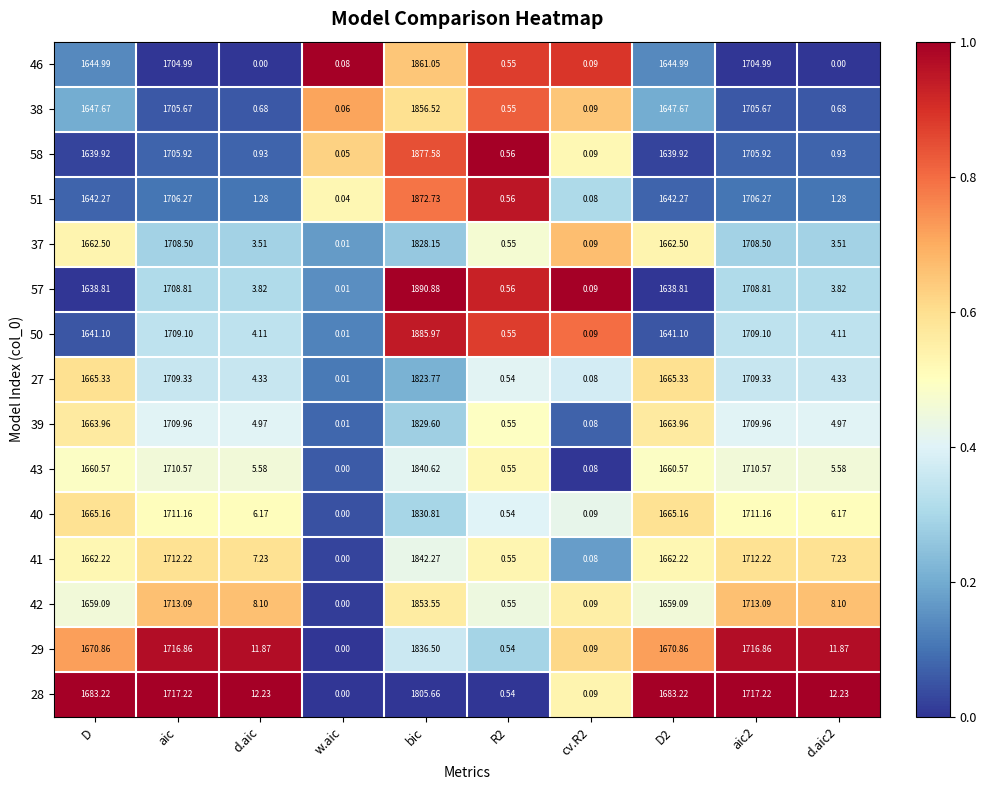

At which label does 41 first exceed 1662?

D